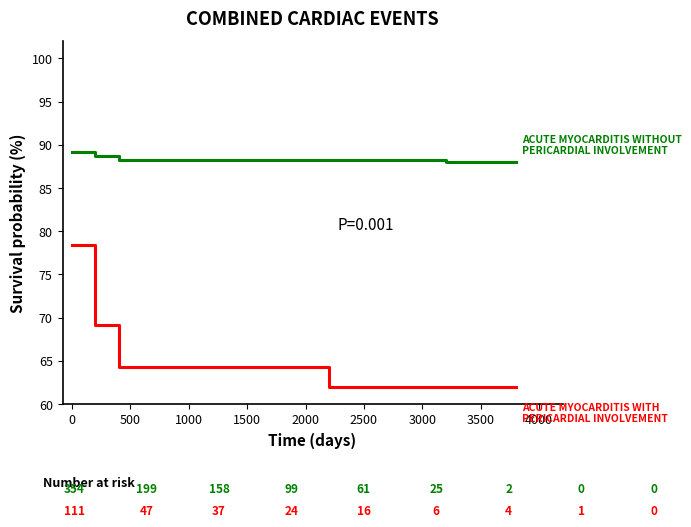

What is the minimum value shown in the chart?

62.0